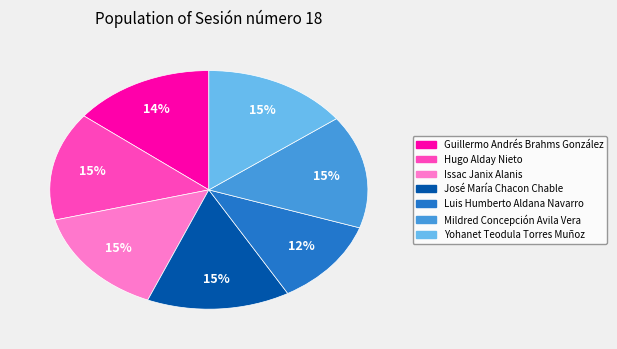

How many segments does this pie chart have?

7